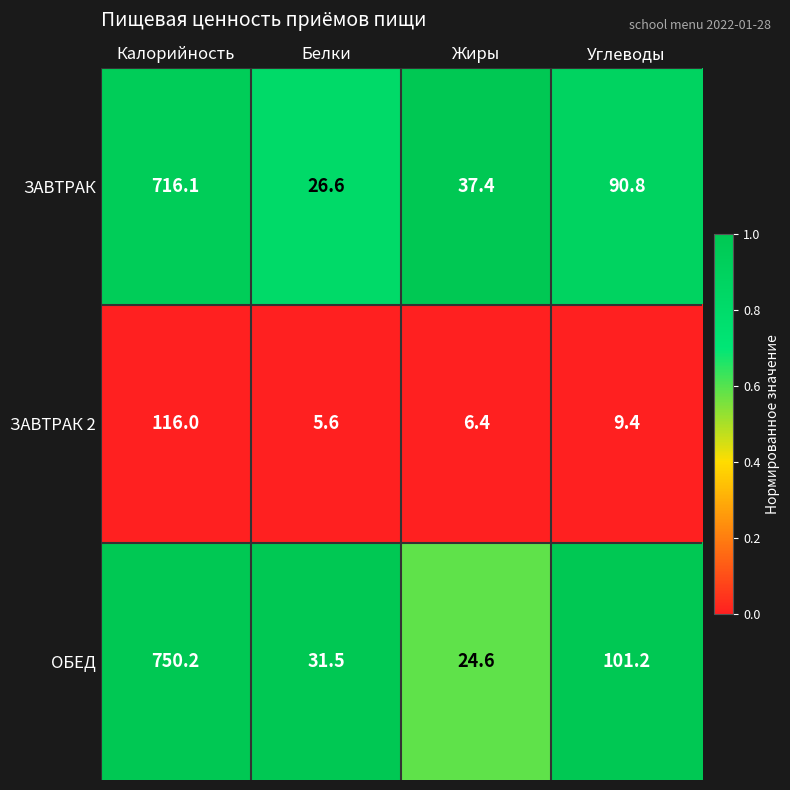

Reading left to right, list all the values displayed in this chart.

ЗАВТРАК: Калорийность=716.1	Белки=26.6	Жиры=37.4	Углеводы=90.8
ЗАВТРАК 2: Калорийность=116.0	Белки=5.6	Жиры=6.4	Углеводы=9.4
ОБЕД: Калорийность=750.2	Белки=31.5	Жиры=24.6	Углеводы=101.2